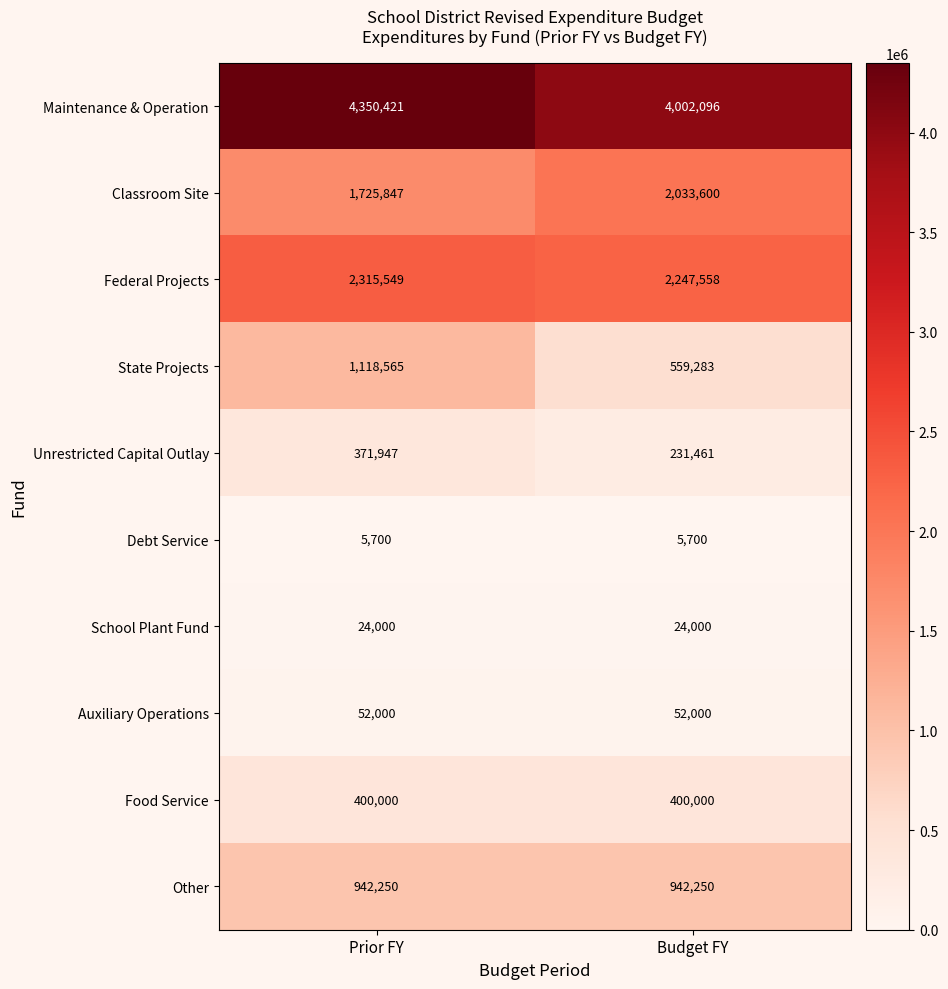

List the labels in order of Federal Projects value, smallest first.

Budget FY, Prior FY